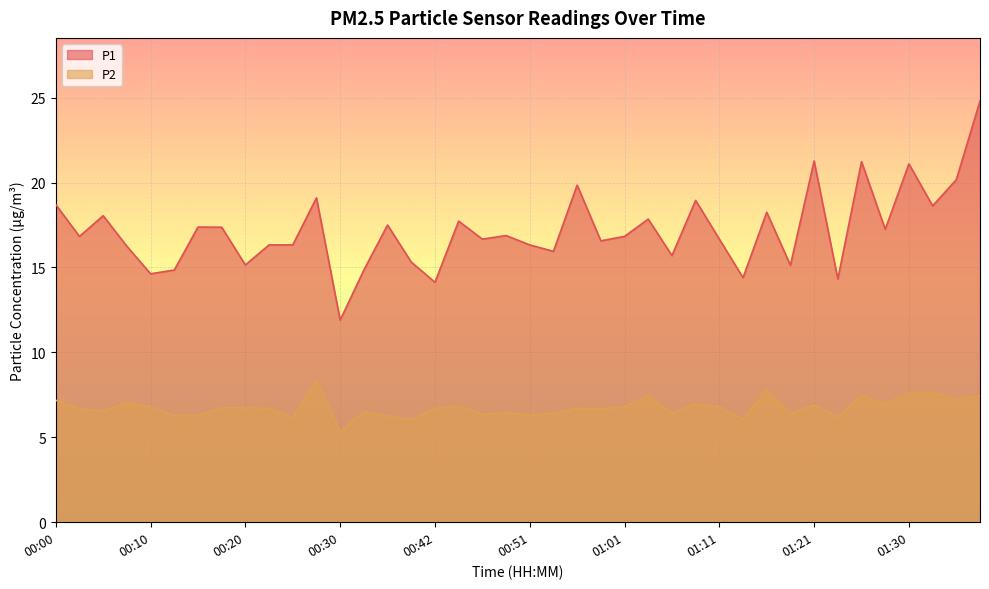

How many distinct data groups are displayed?

2